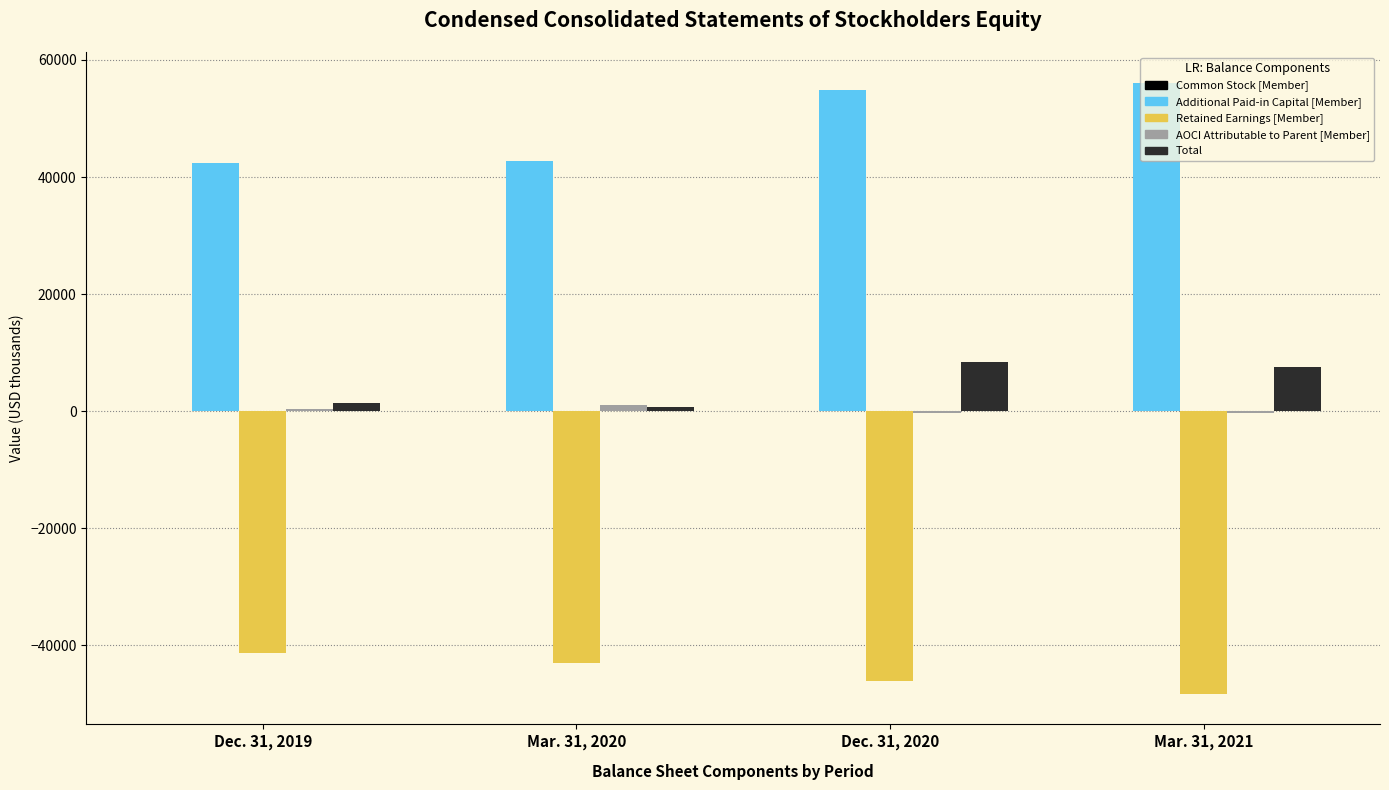

How many groups of bars are there?

4